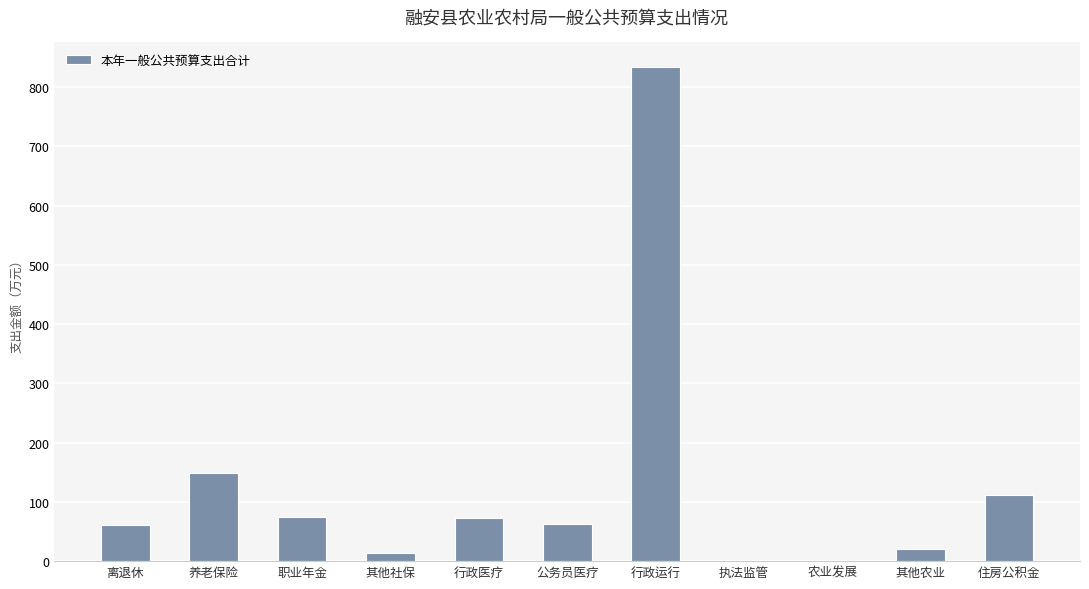

What is the change in value from 公务员医疗 to 行政运行?

+770.8